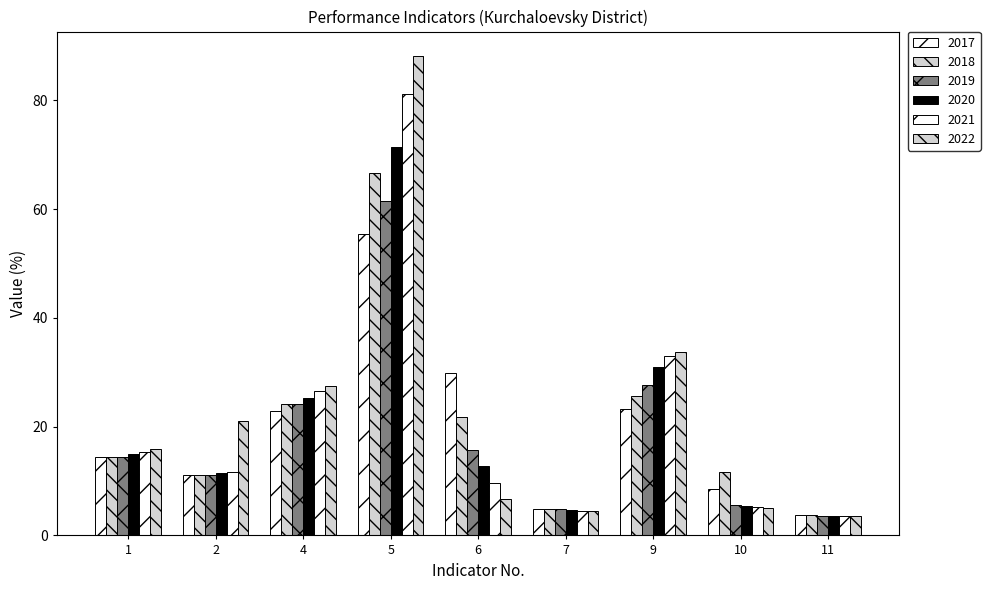

How many data points in 2020 are less than 12?

4